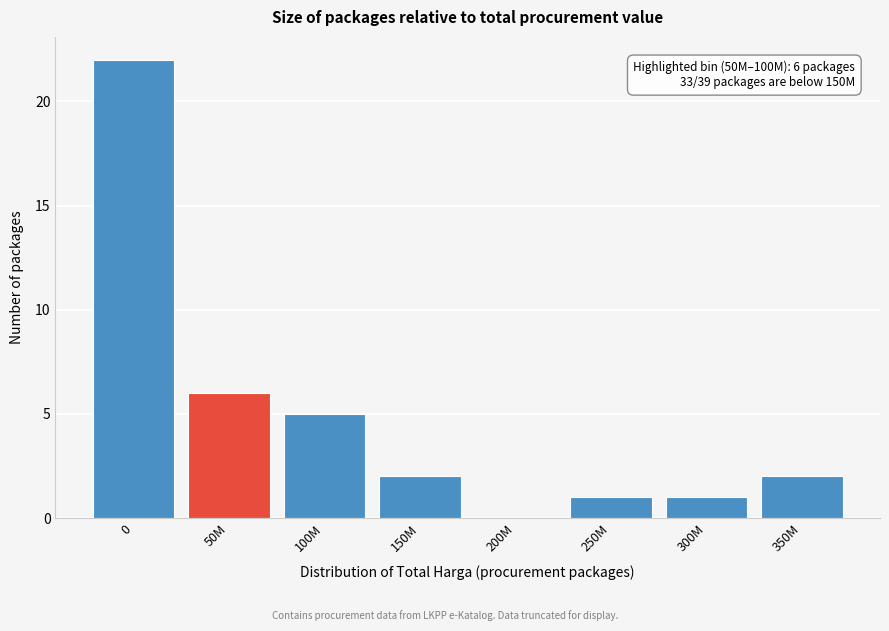

Reading left to right, extract all data points from this chart.

0=22	50M=6	100M=5	150M=2	200M=0	250M=1	300M=1	350M=2